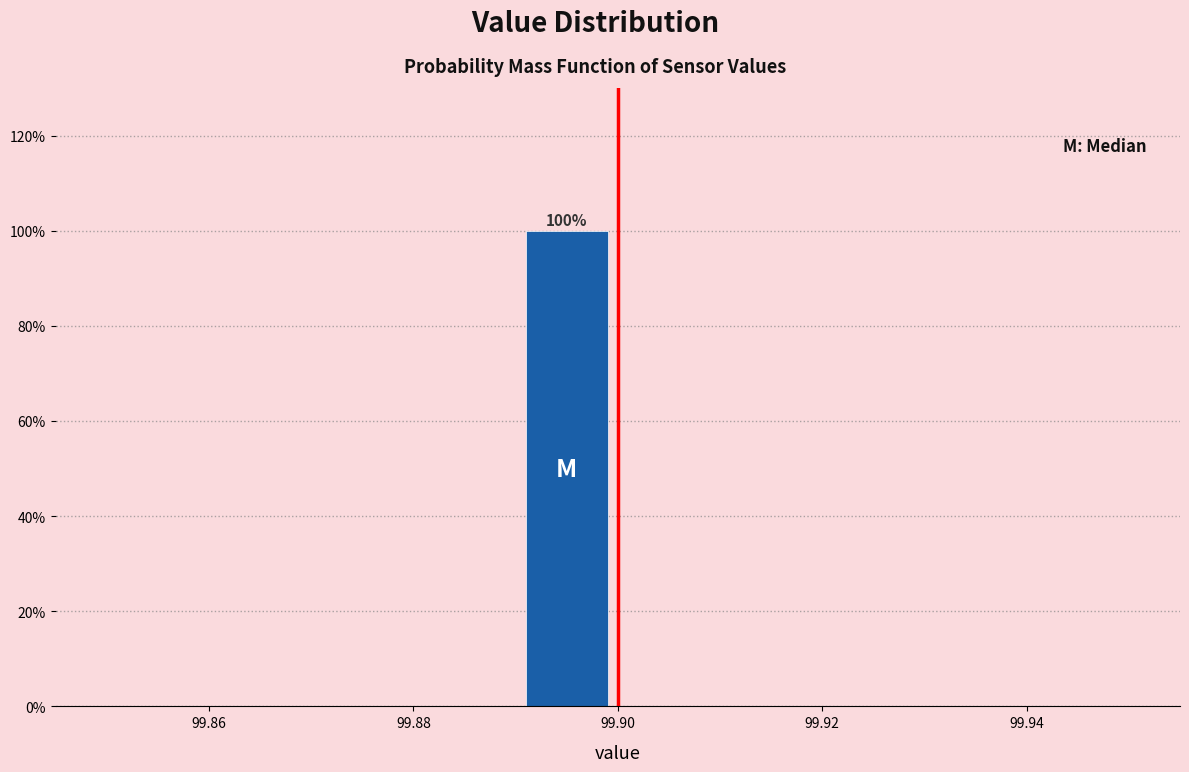

Which range on the x-axis has the tallest bar?

99.89 to 99.90